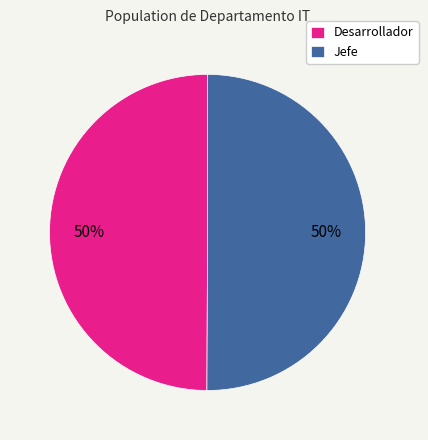

To the nearest percent, what percentage of the pie is Desarrollador?

50%